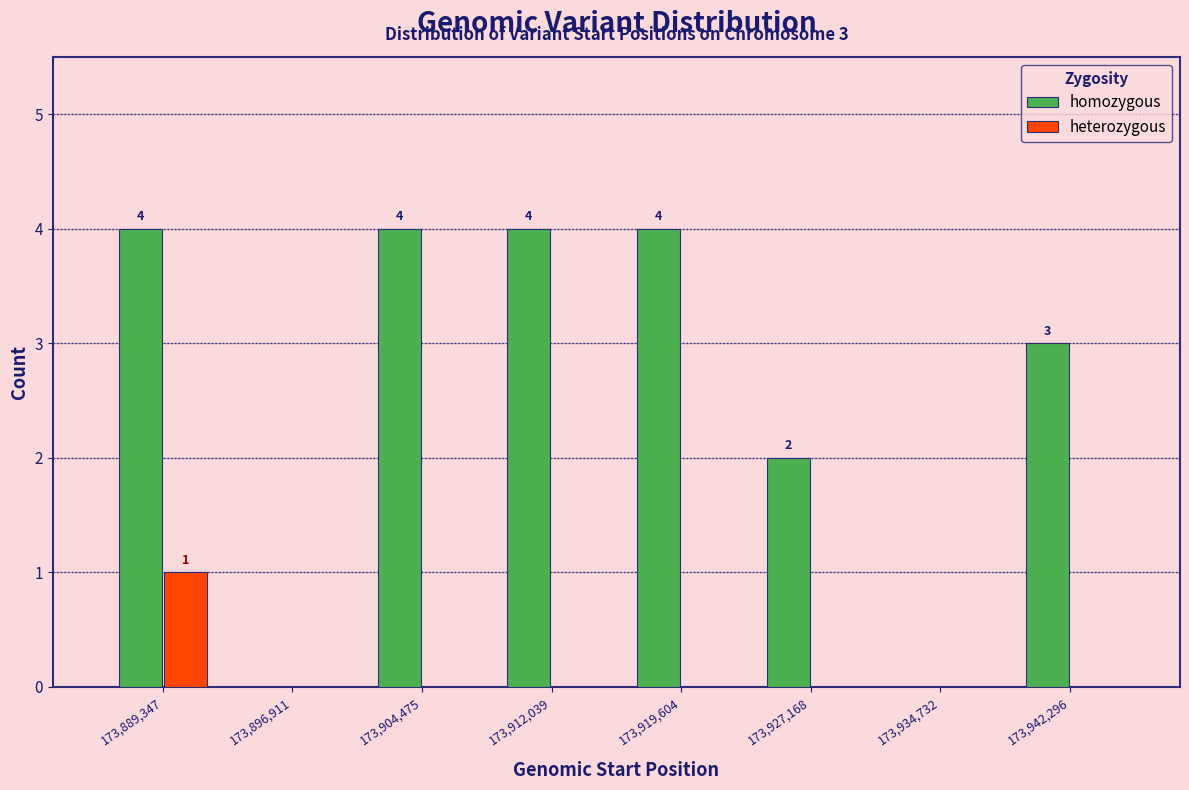

In the heterozygous series, which range on the x-axis has the tallest bar?

173886000 to 173893000